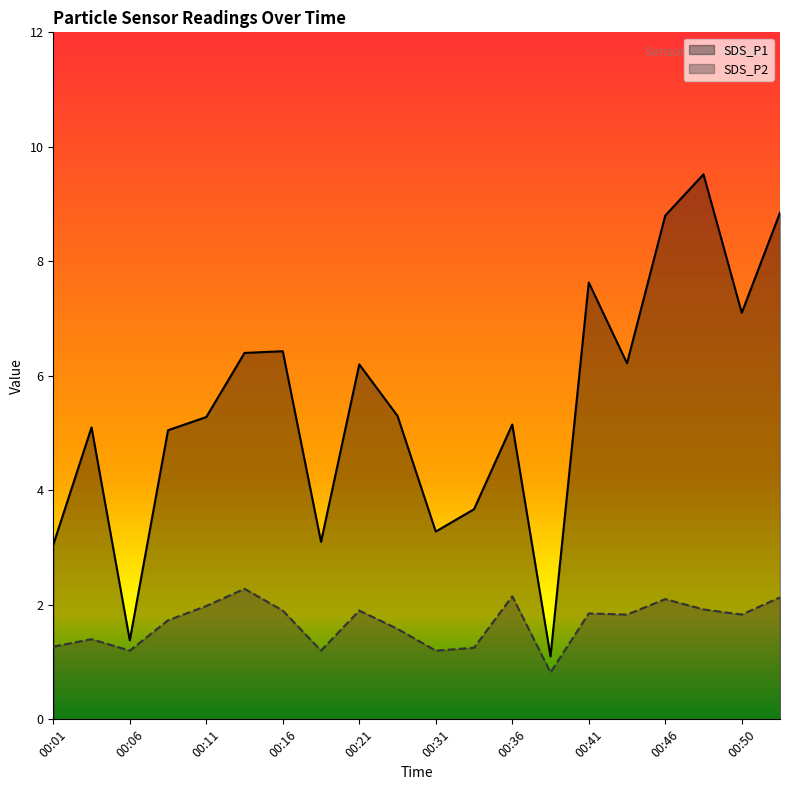

What is the value of the SDS_P1 point at the 5th from the left?

5.3